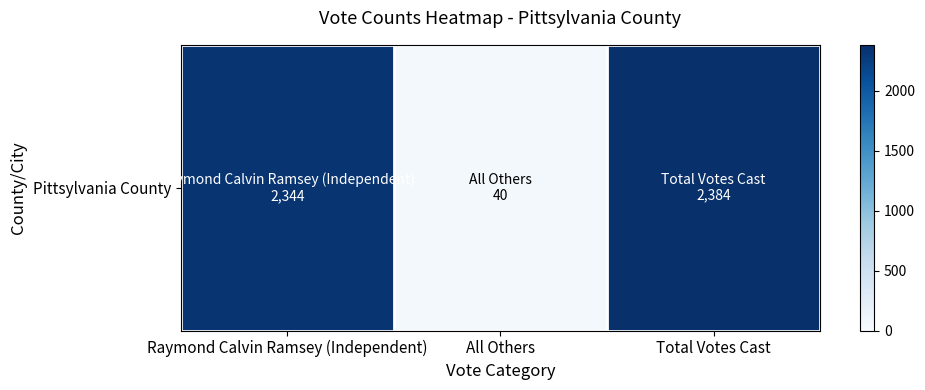

Reading left to right, what are all the values shown in this chart?

2344	40	2384